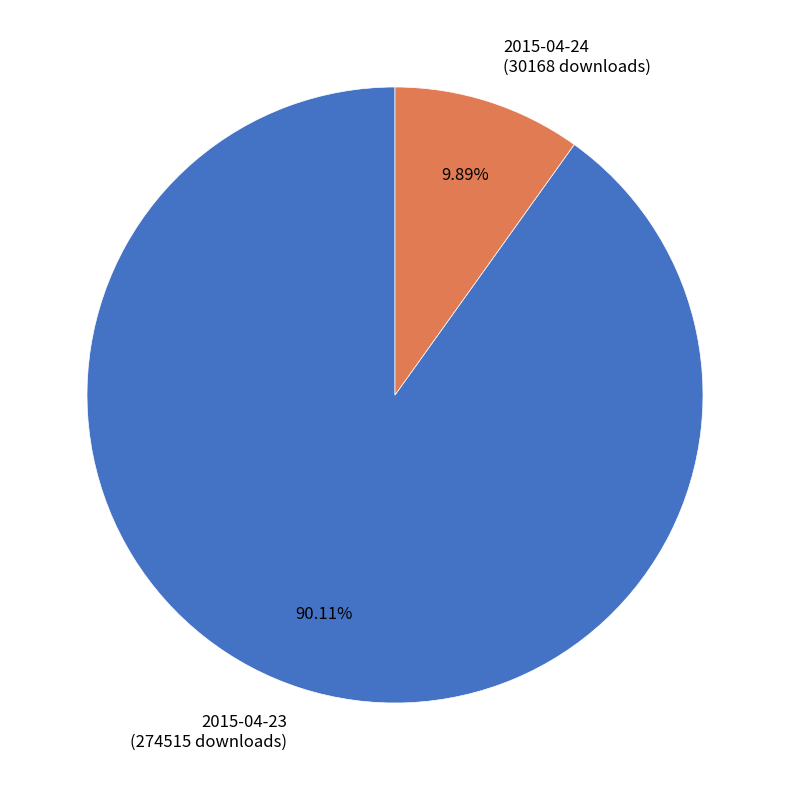

The 2015-04-24 slice represents 10% of the pie. True or false?

True